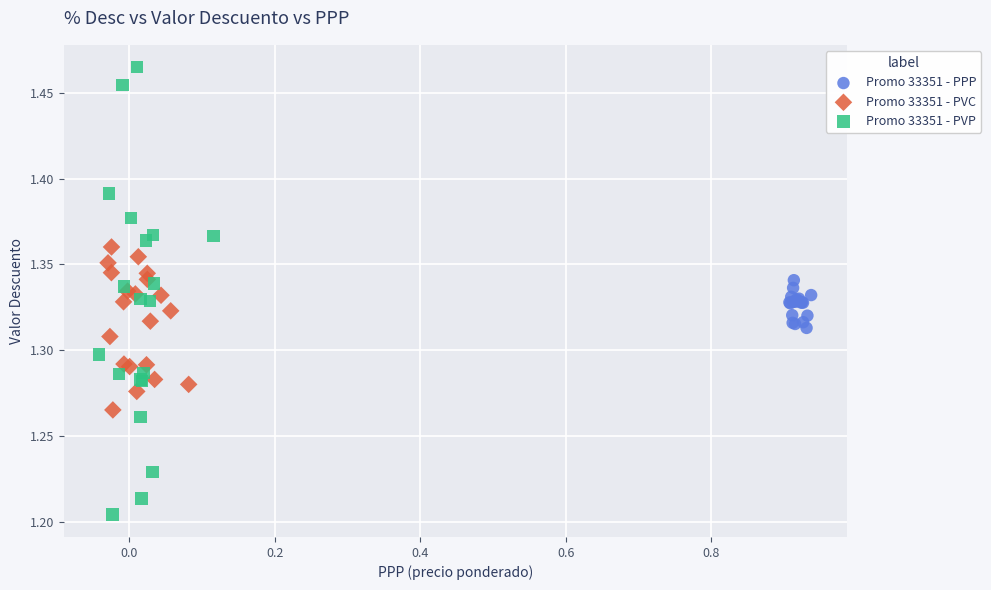

Which series contains the highest Y value?

Promo 33351 - PVP